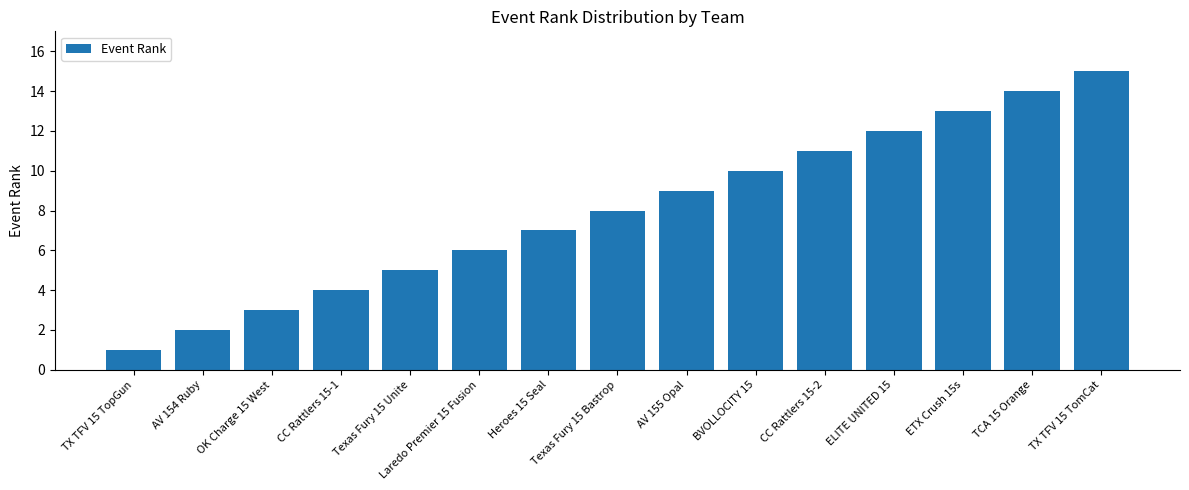

Rank the categories by value from highest to lowest.

TX TFV 15 TomCat, TCA 15 Orange, ETX Crush 15s, ELITE UNITED 15, CC Rattlers 15-2, BVOLLOCITY 15, AV 155 Opal, Texas Fury 15 Bastrop, Heroes 15 Seal, Laredo Premier 15 Fusion, Texas Fury 15 Unite, CC Rattlers 15-1, OK Charge 15 West, AV 154 Ruby, TX TFV 15 TopGun